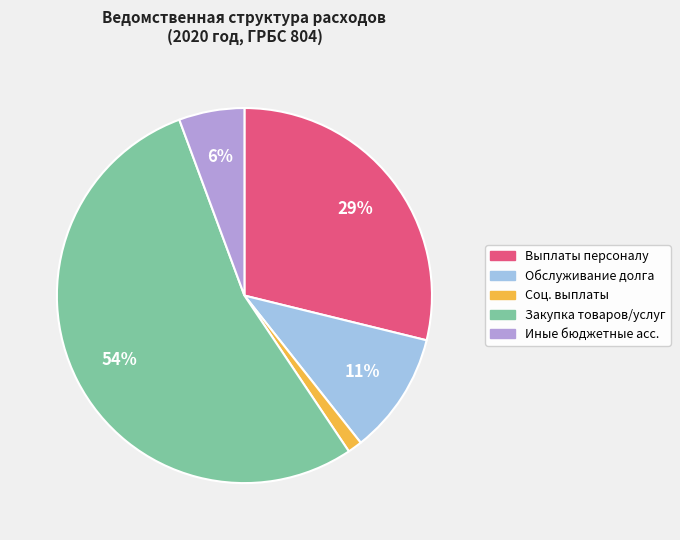

To the nearest percent, what is the average slice percentage?

20%